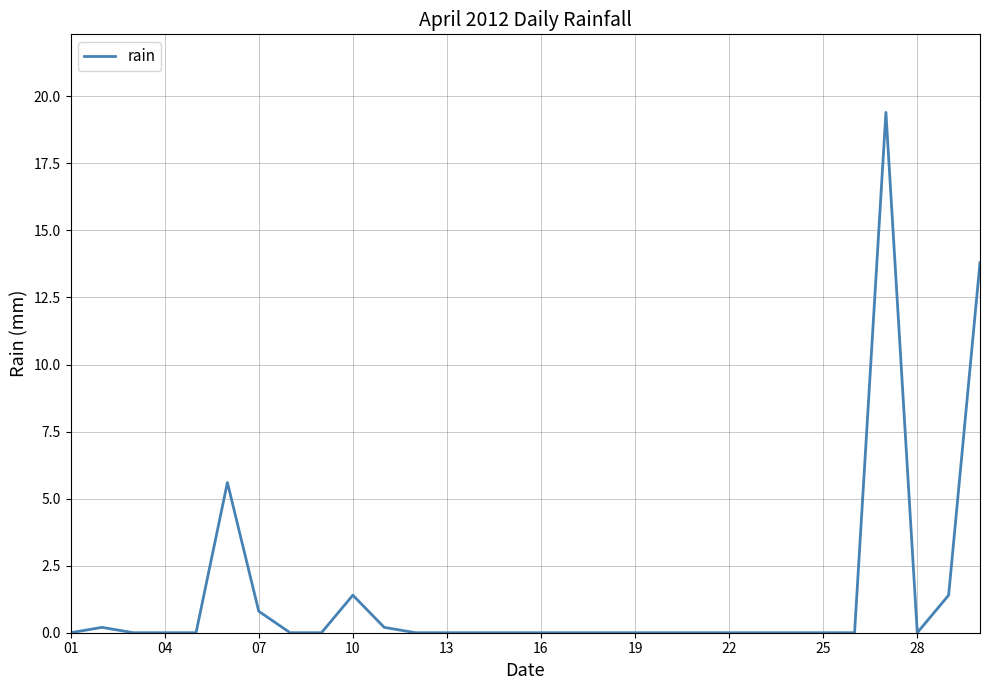

What is the greatest value displayed?

19.4